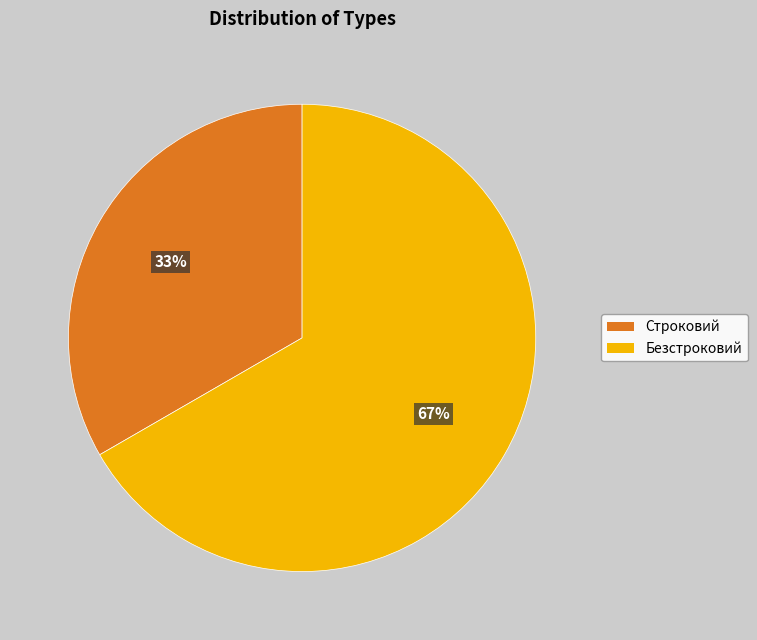

Which has a higher value, Безстроковий or Строковий?

Безстроковий